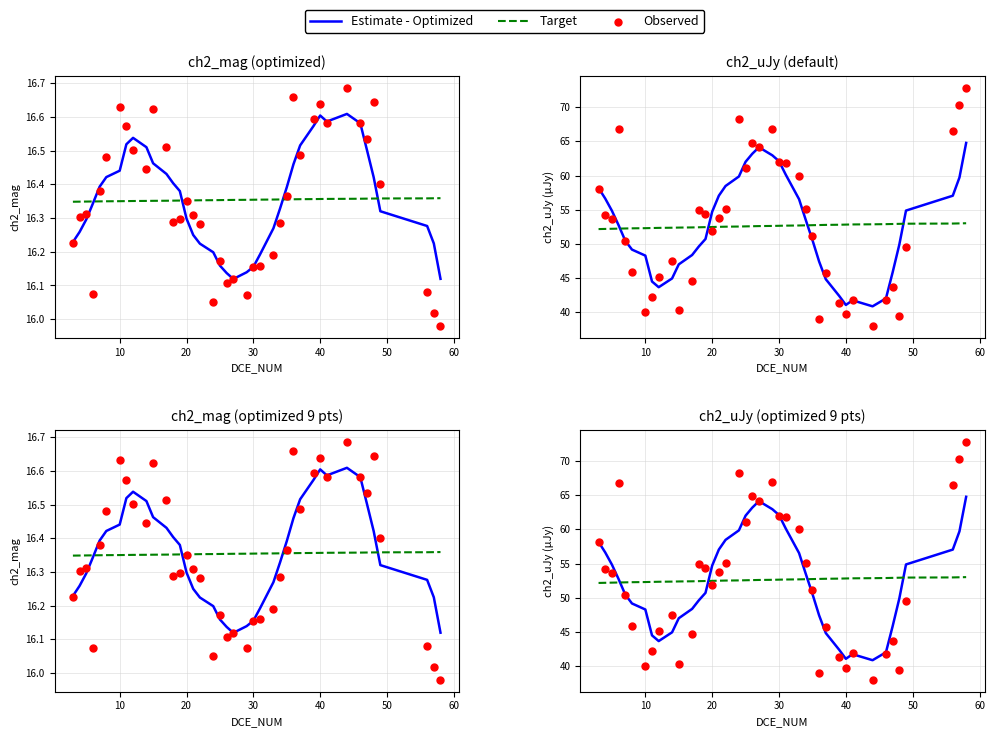

Which series has the widest spread of Y values?

Observed